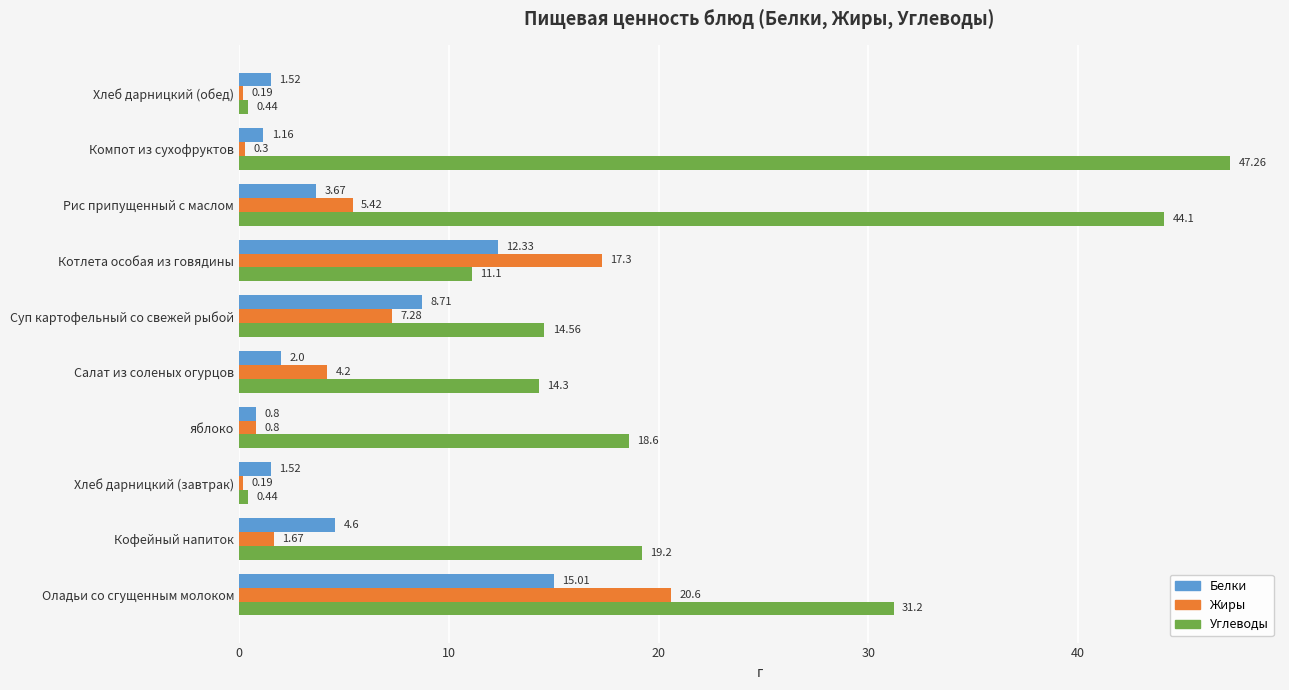

How many values in the Белки series exceed 3?

5